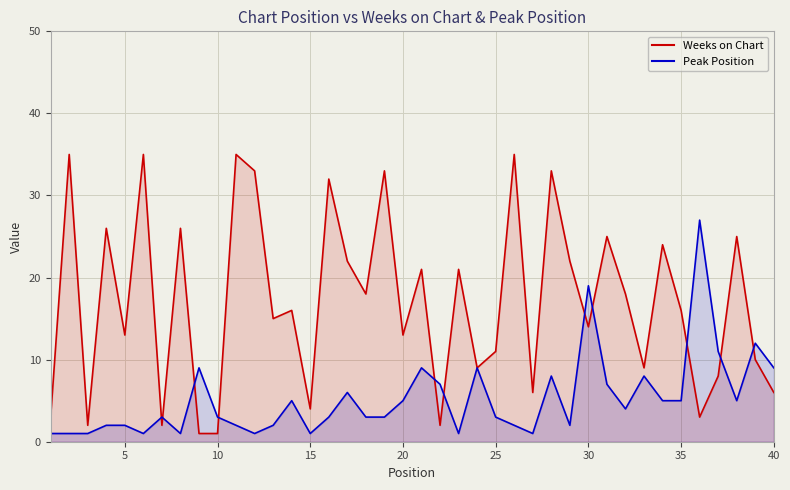

Reading right to left, list all the values displayed in this chart.

Weeks on Chart: 6	10	25	8	3	16	24	9	18	25	14	22	33	6	35	11	9	21	2	21	13	33	18	22	32	4	16	15	33	35	1	1	26	2	35	13	26	2	35	3
Peak Position: 9	12	5	11	27	5	5	8	4	7	19	2	8	1	2	3	9	1	7	9	5	3	3	6	3	1	5	2	1	2	3	9	1	3	1	2	2	1	1	1